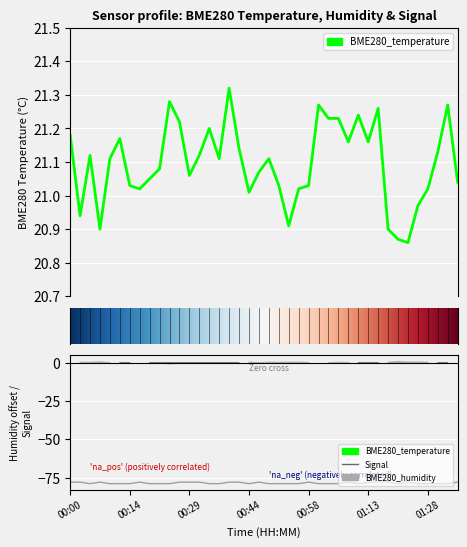

True or false: Signal has a value of -79.0 at 00:51.

True